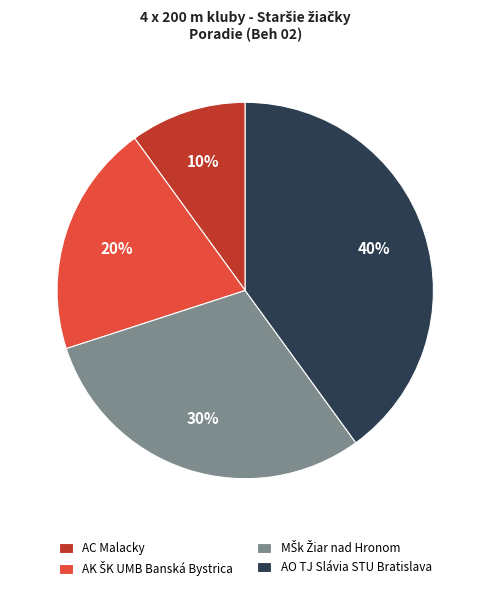

How many segments does this pie chart have?

4